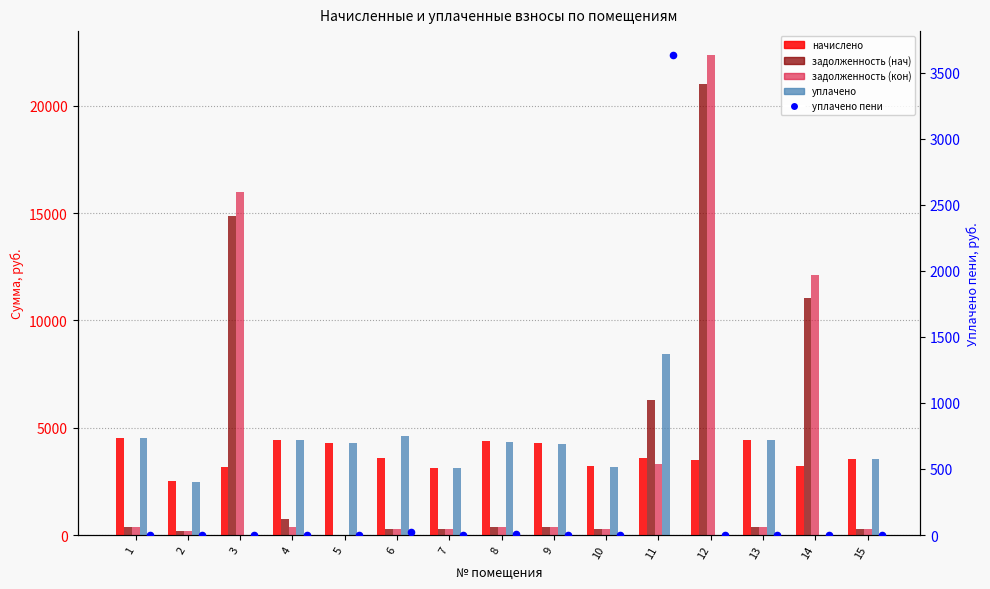

Which series has the largest Y range (max minus min)?

задолженность (кон)